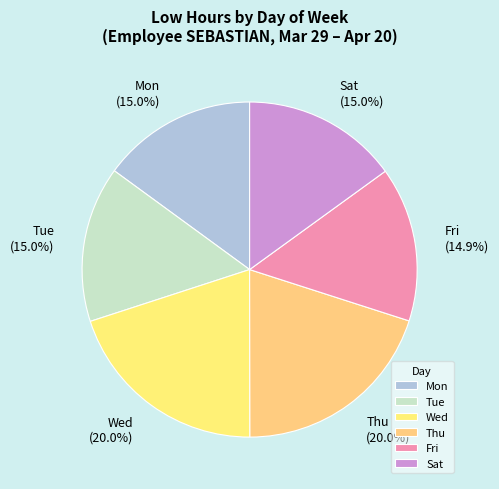

Count the number of slices in the pie.

6